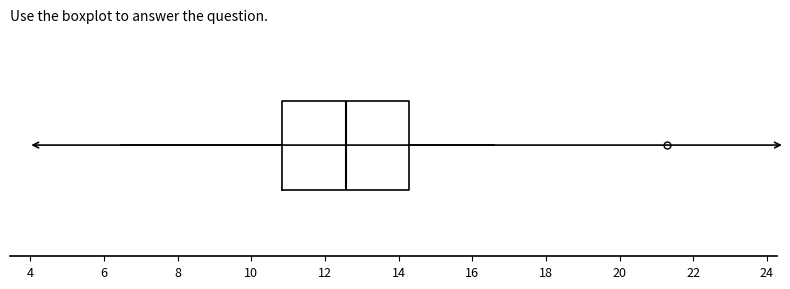

Where is the right edge of the box on the x-axis? The values are not printed on the chart, so give them approximately, as read against the axis.

14.2